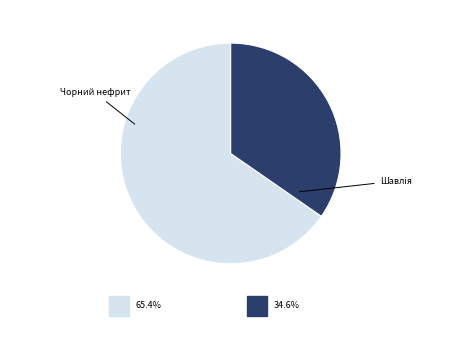

Is there a majority slice in this chart?

Yes